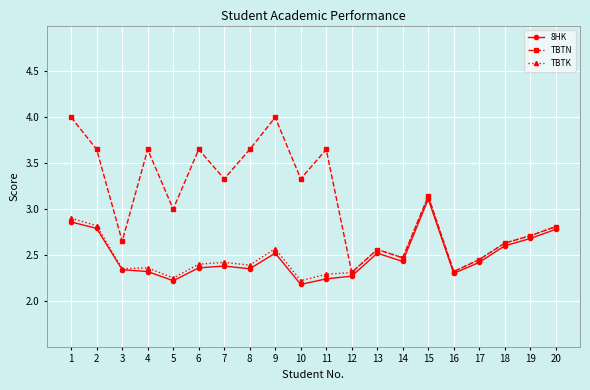

Which series has the widest spread of values?

TBTN